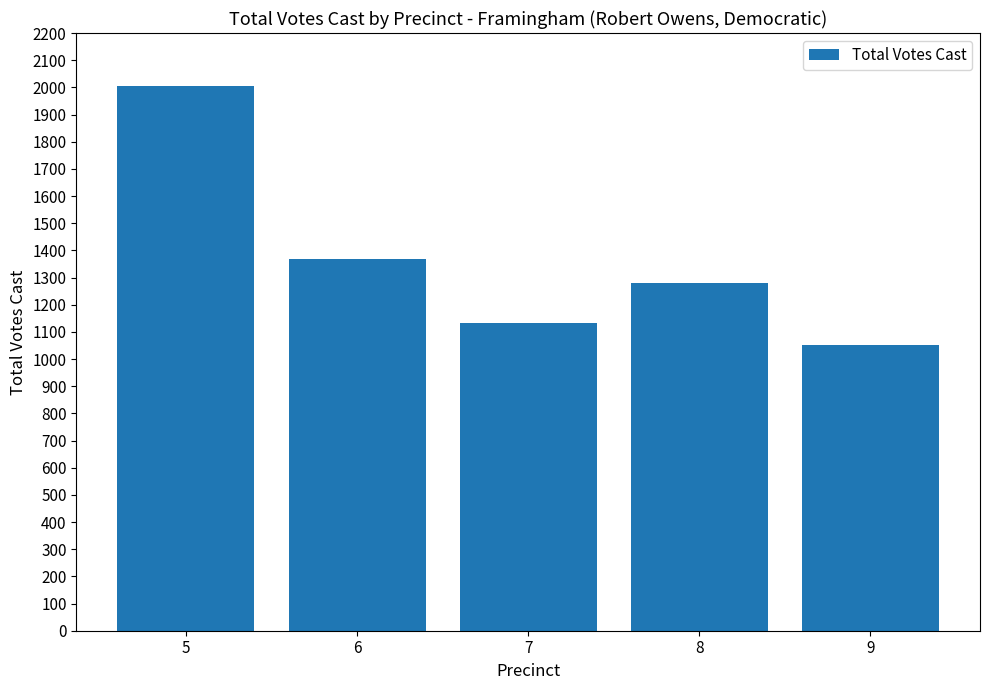

True or false: the data shows 293 at 7.

False